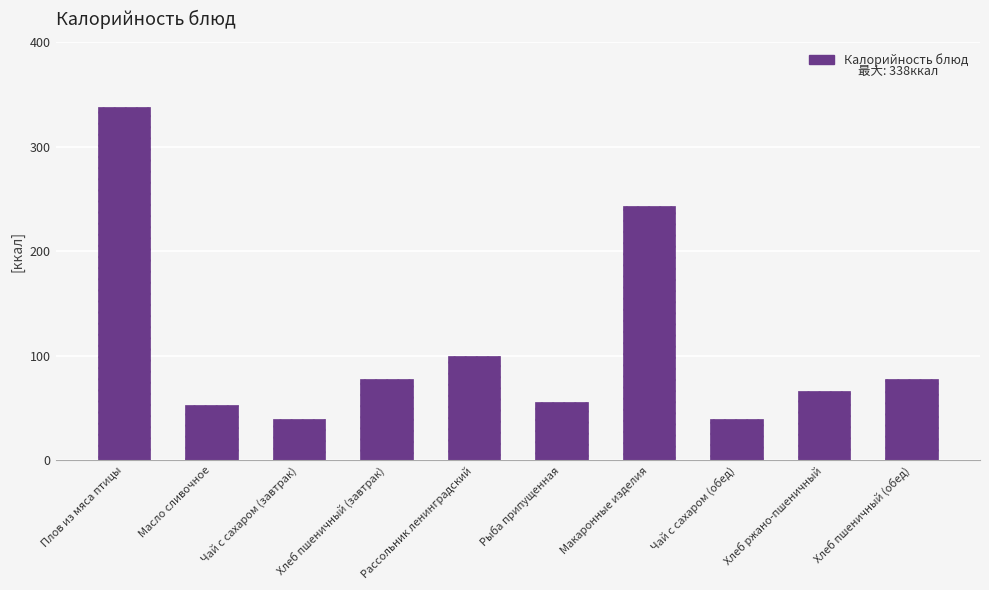

What is the approximate value at Макаронные изделия?

243.6